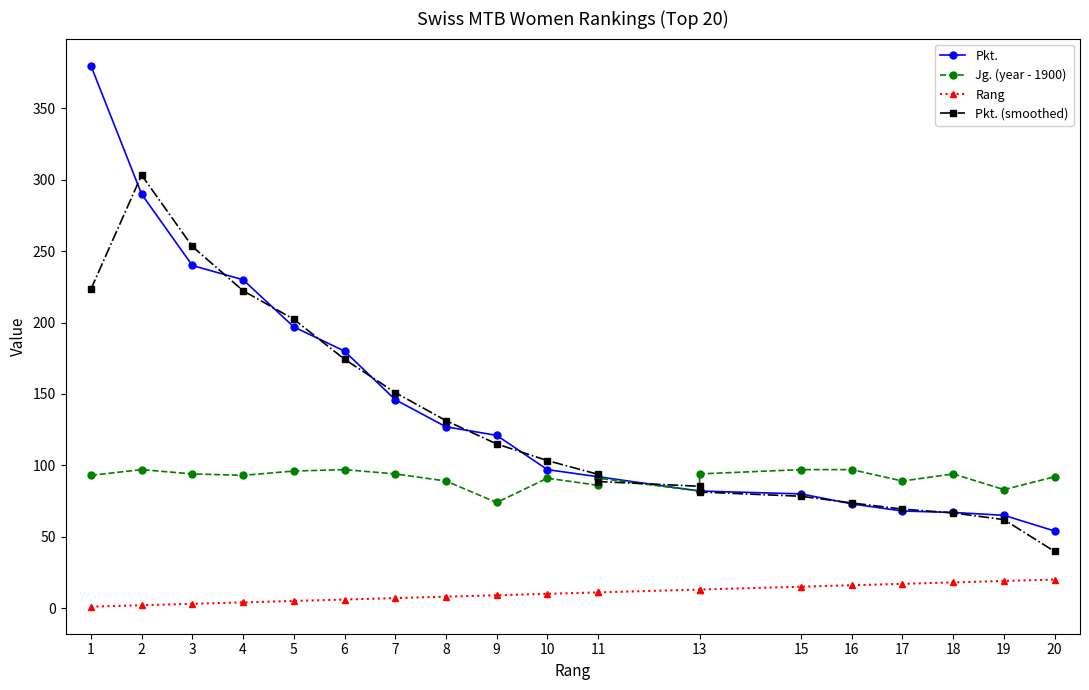

What is the difference between the maximum and minimum values in the Rang series?

19.0